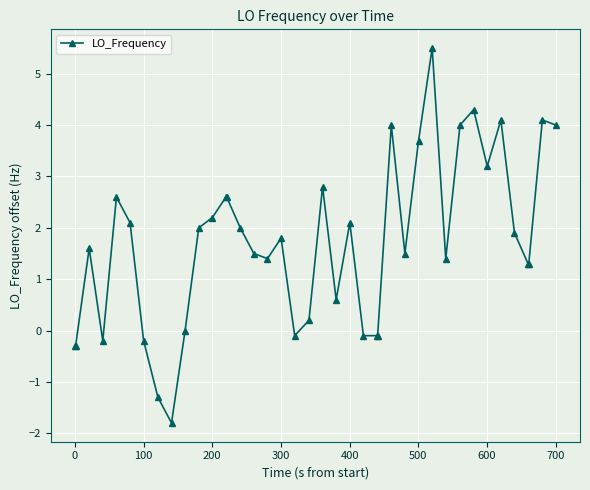

What is the maximum value shown in the chart?

5.5